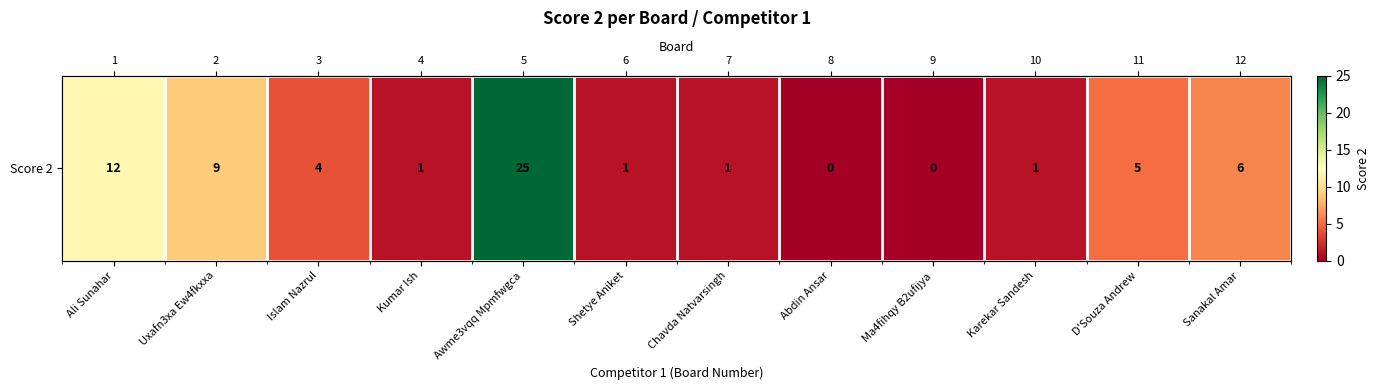

Between Ali Sunahar and D'Souza Andrew, which is larger?

Ali Sunahar